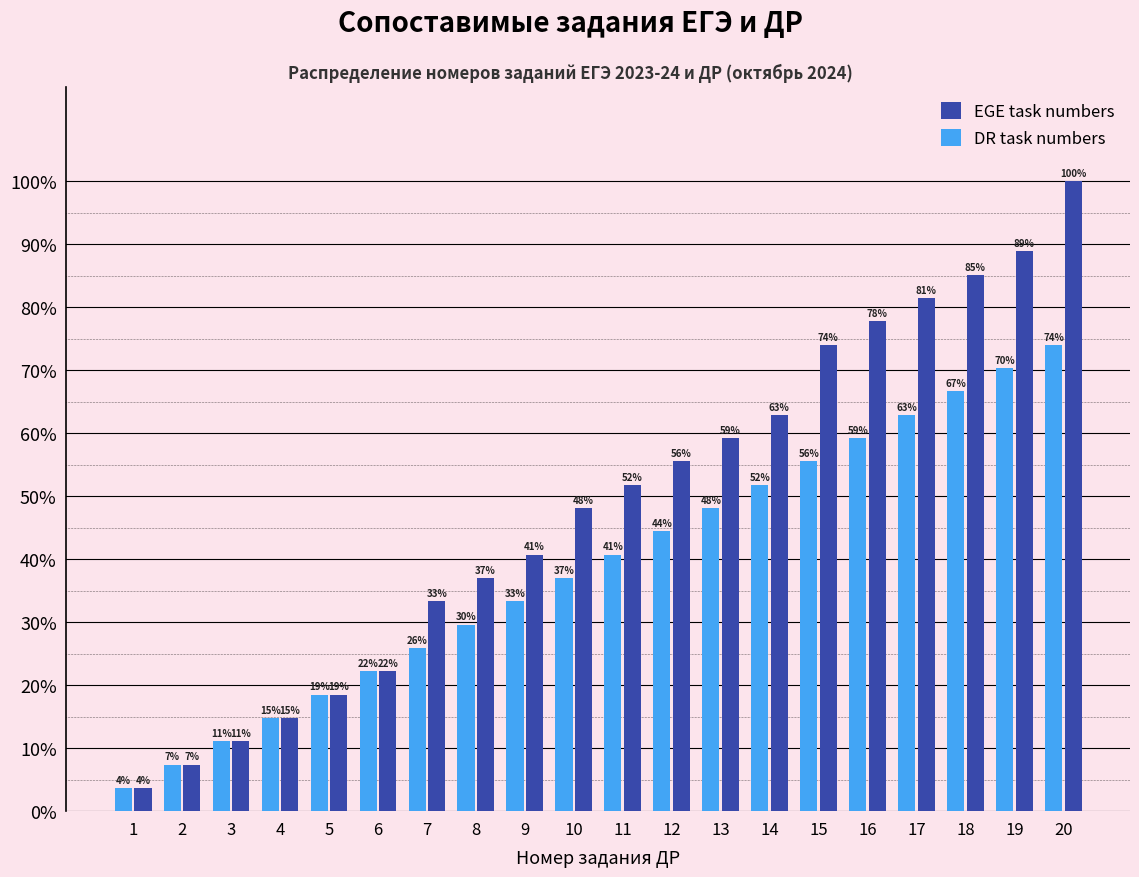

What are all the series names shown in the legend?

EGE task numbers, DR task numbers